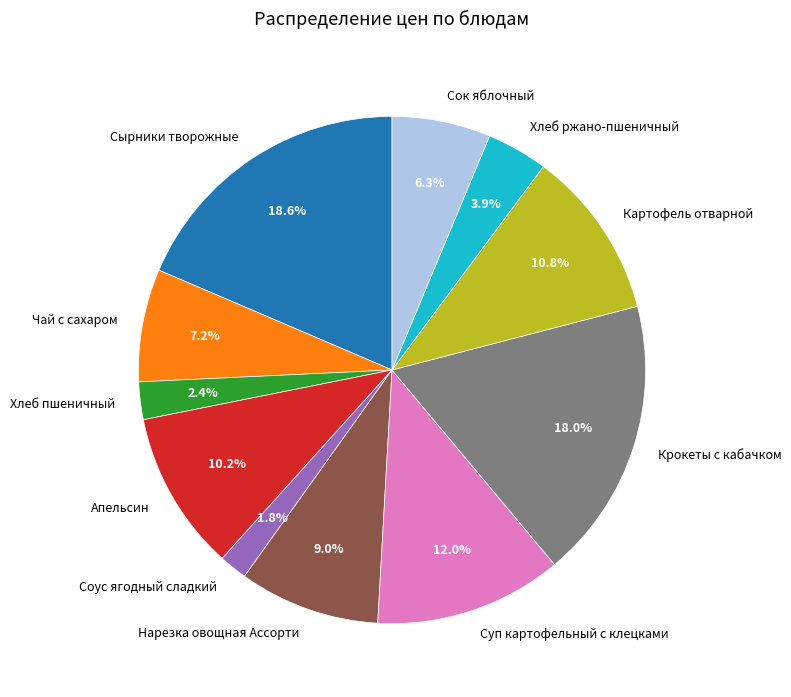

What is the smallest slice in the pie chart?

Соус ягодный сладкий